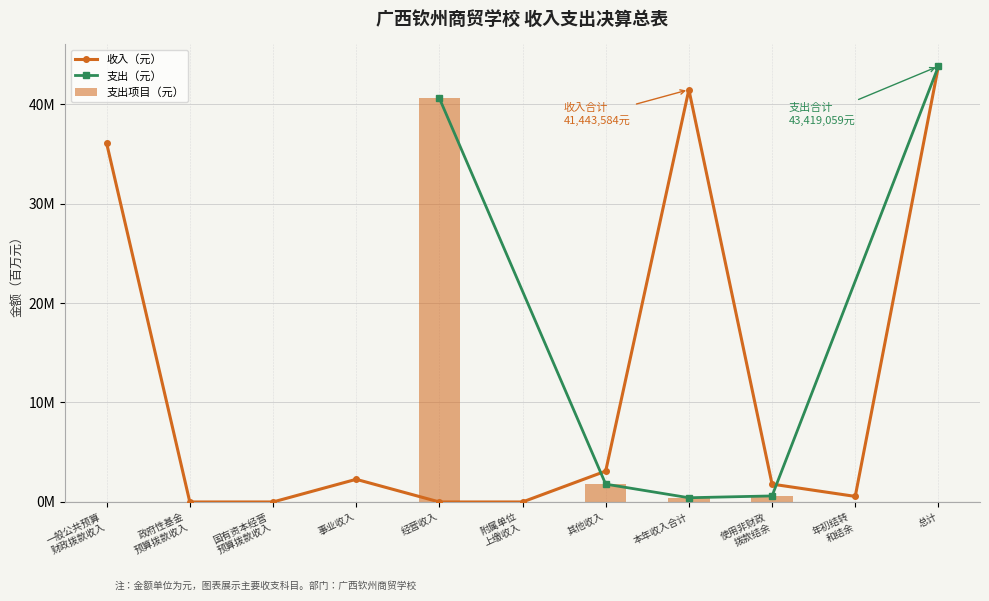

What is the sum of the values at 本年收入合计 and 一般公共预算
财政拨款收入?

77.5